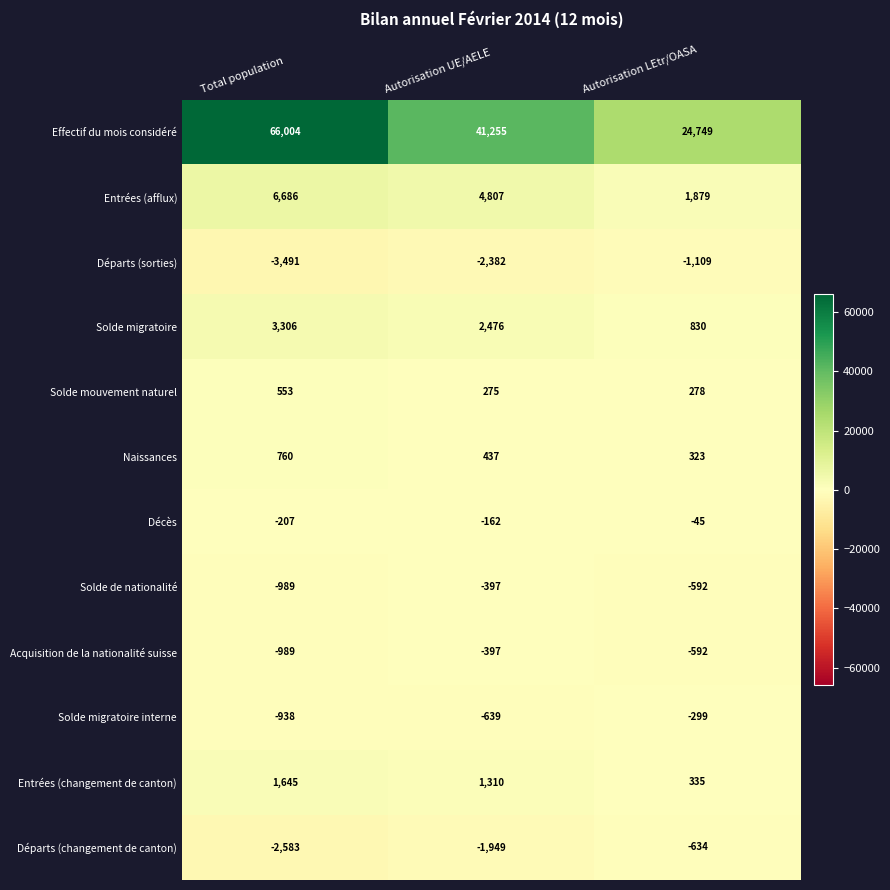

Read the Décès value at Autorisation LEtr/OASA.

-45